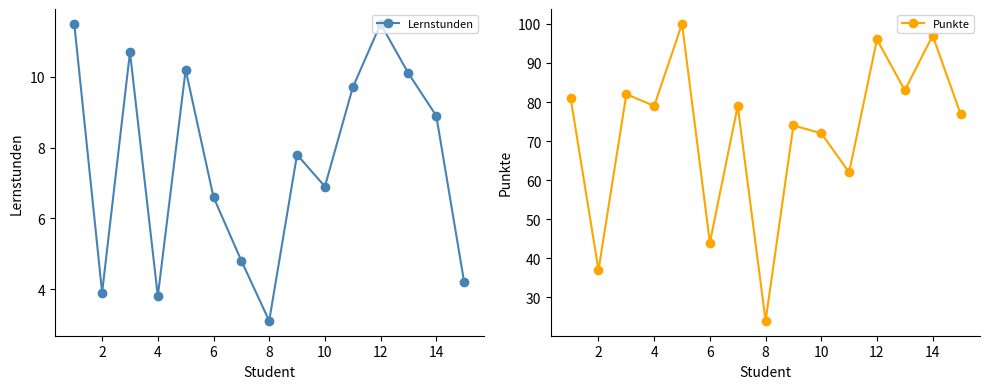

At 9, list the series in order from smallest to largest.

Lernstunden, Punkte